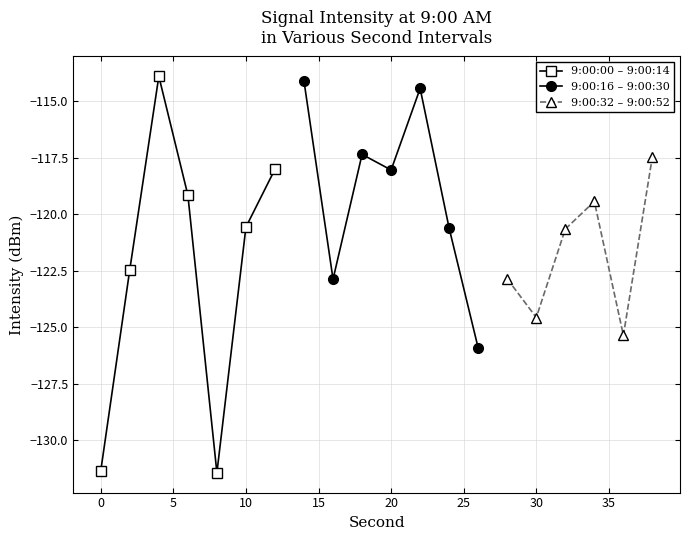

What is the sum of the values at 38 and 20?

-235.5